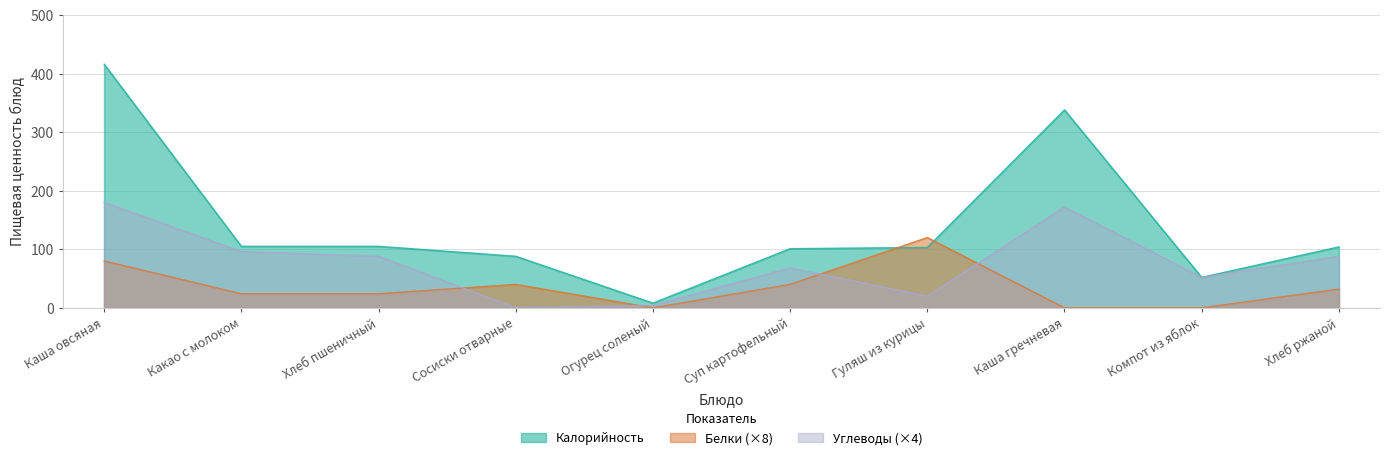

What is the label of the 6th point from the right?

Огурец соленый